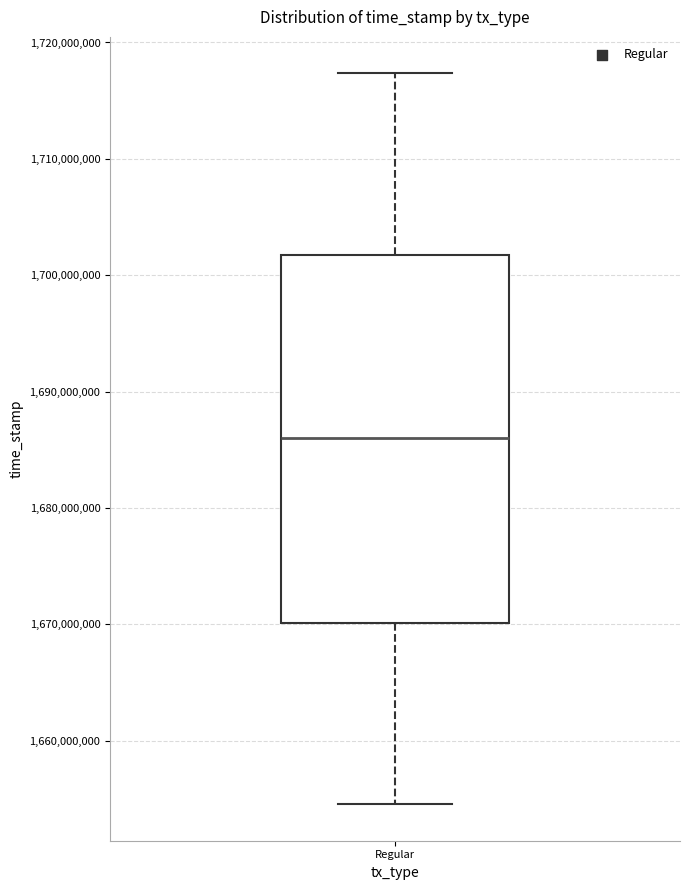

Transcribe this box plot: give where the median line is, the range the box spans, and where the two whiskers end, as read against the y-axis. The values are not printed on the chart, so give them approximately, as read against the axis.

median 1686000000, box 1670000000 to 1702000000, whiskers 1655000000 to 1717000000